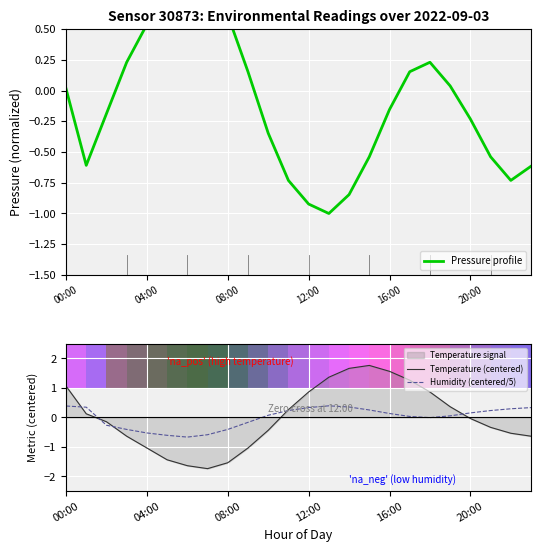

Rank the series by their maximum value, from lowest to highest.

Humidity (centered/5), Pressure profile, Temperature (centered)